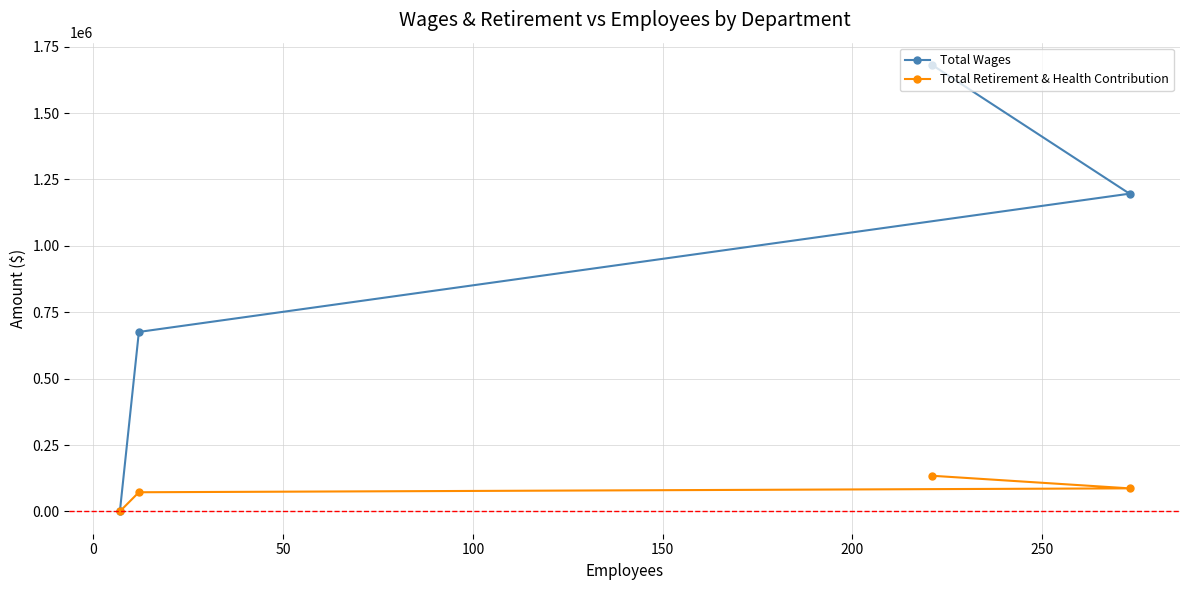

Reading left to right, transcribe all the data shown in this chart.

Total Wages: 0	675689	1680828	1196280
Total Retirement & Health Contribution: 0	72094	134188	86774